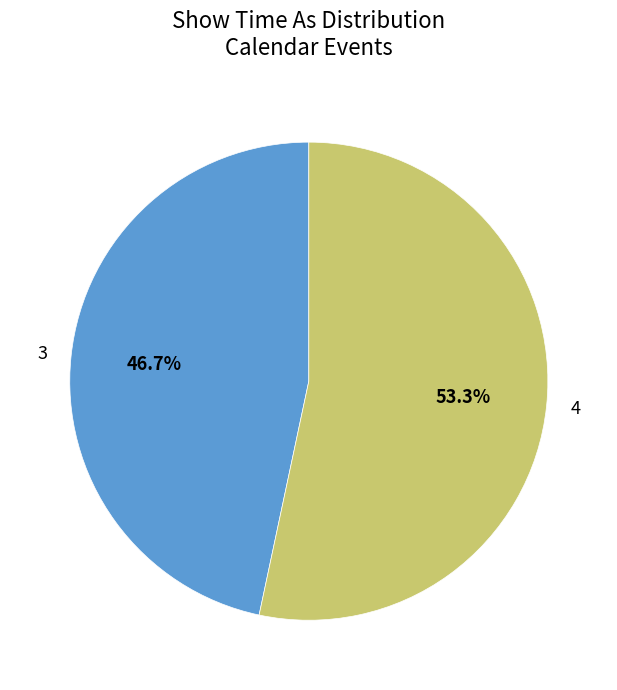

What is the largest slice in the pie chart?

4